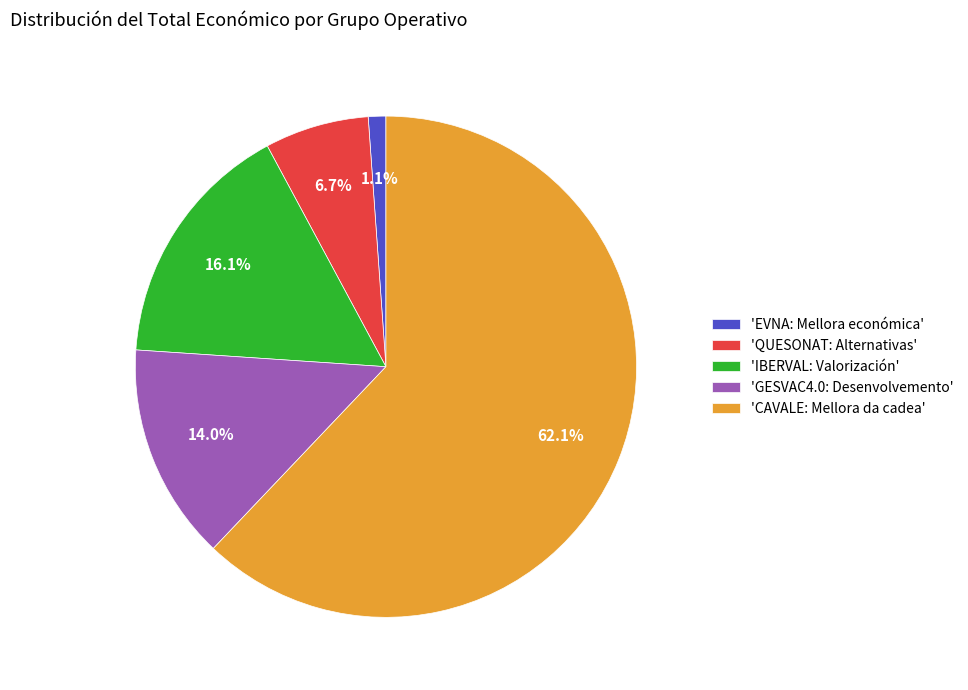

Between 'IBERVAL: Valorización' and 'QUESONAT: Alternativas', which is larger?

'IBERVAL: Valorización'